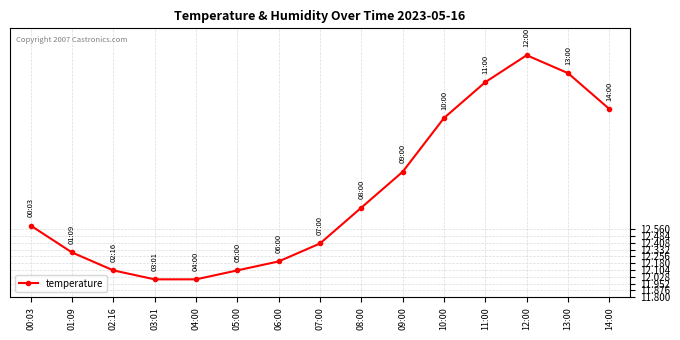

What is the value of the 6th point from the left?

12.1